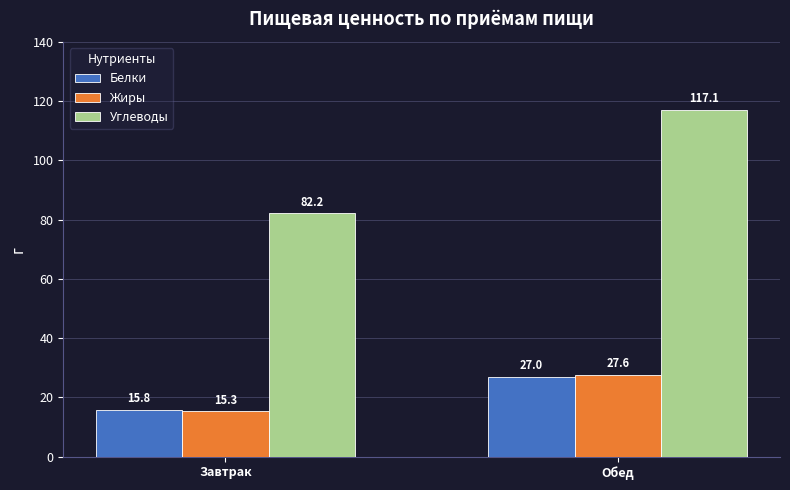

What is the label of the 2nd bar from the right?

Завтрак